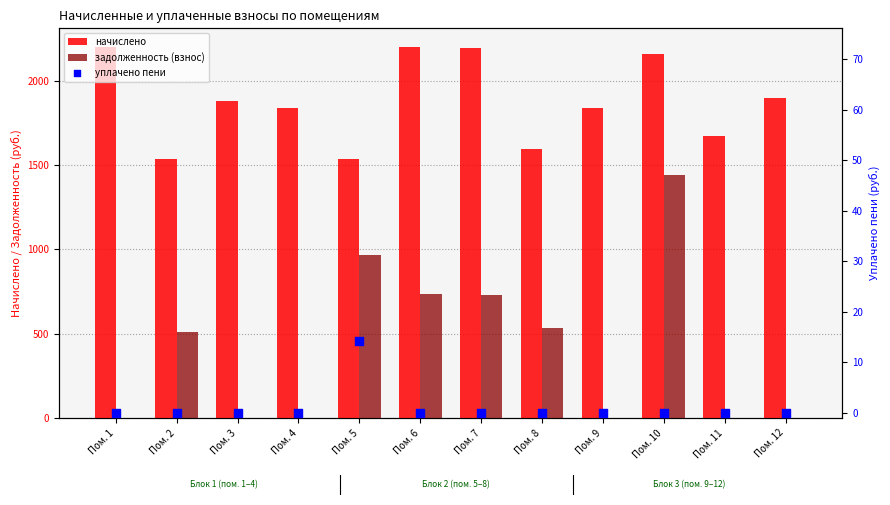

At how many categories does at least one series exceed 1452?

12